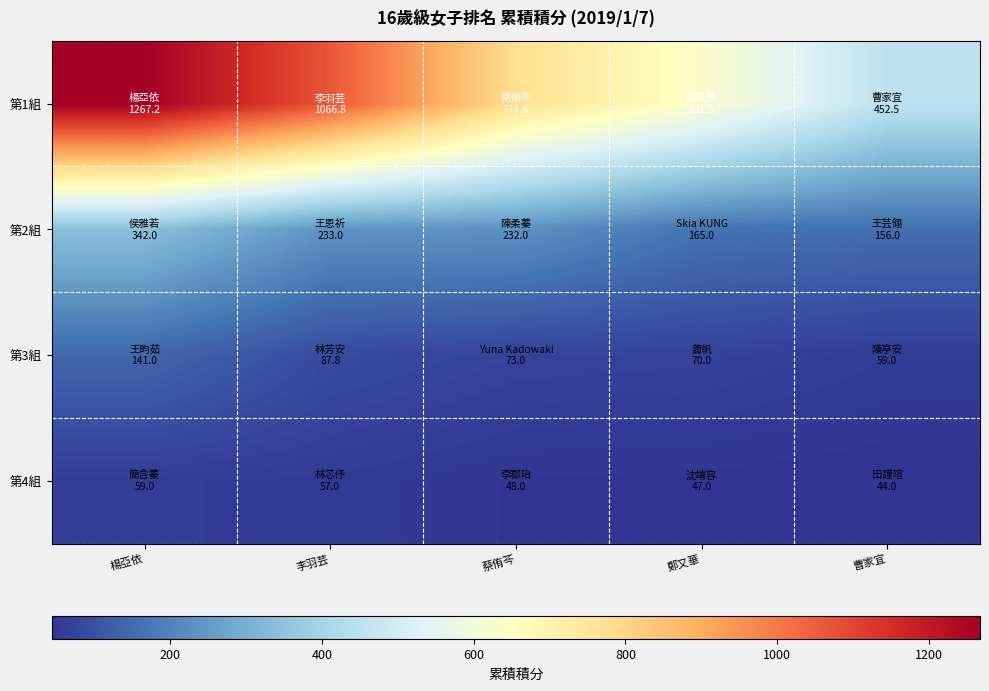

Reading left to right, extract all data points from this chart.

第1組: 楊亞依=1267.2	李羽芸=1066.8	蔡侑芩=777.8	鄭又華=631.5	曹家宜=452.5
第2組: 楊亞依=342.0	李羽芸=233.0	蔡侑芩=232.0	鄭又華=165.0	曹家宜=156.0
第3組: 楊亞依=141.0	李羽芸=87.8	蔡侑芩=73.0	鄭又華=70.0	曹家宜=59.0
第4組: 楊亞依=59.0	李羽芸=57.0	蔡侑芩=48.0	鄭又華=47.0	曹家宜=44.0